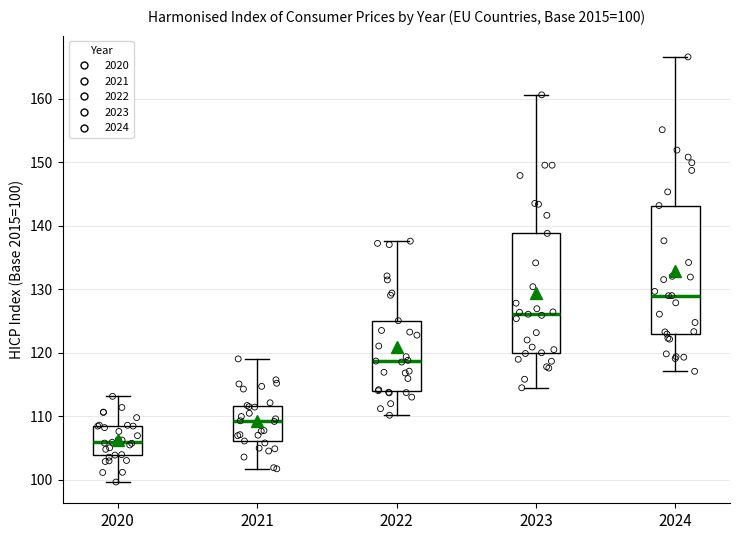

Comparing the boxes themselves (not the whiskers), which one is the tallest?

2024